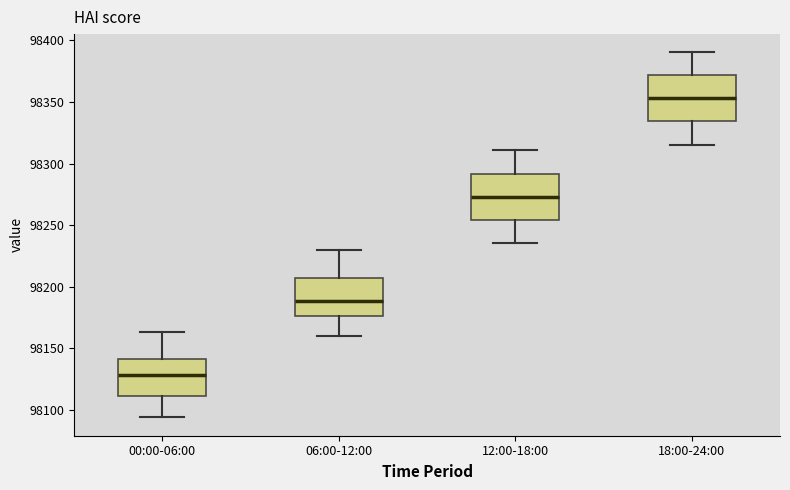

Which box's median line is the lowest?

00:00-06:00